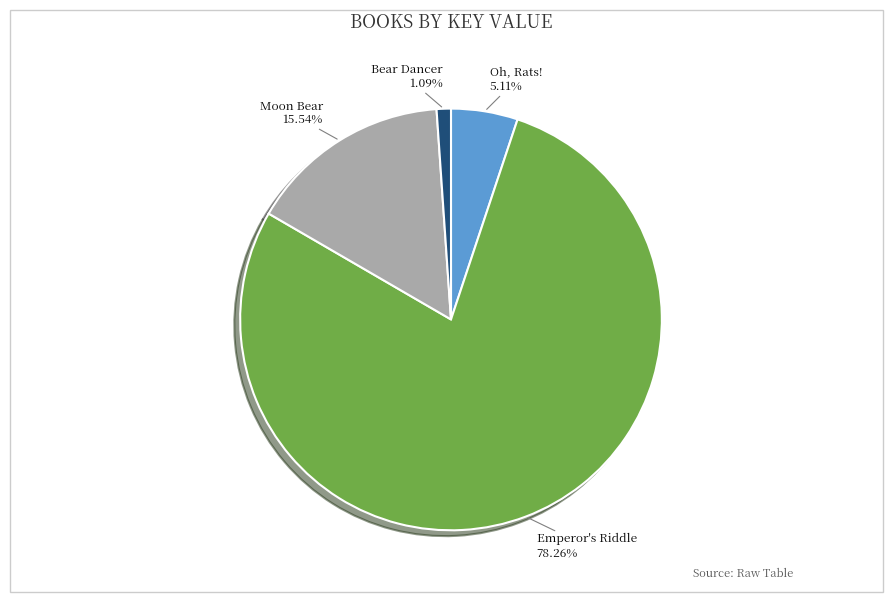

Does any single category account for the majority?

Yes